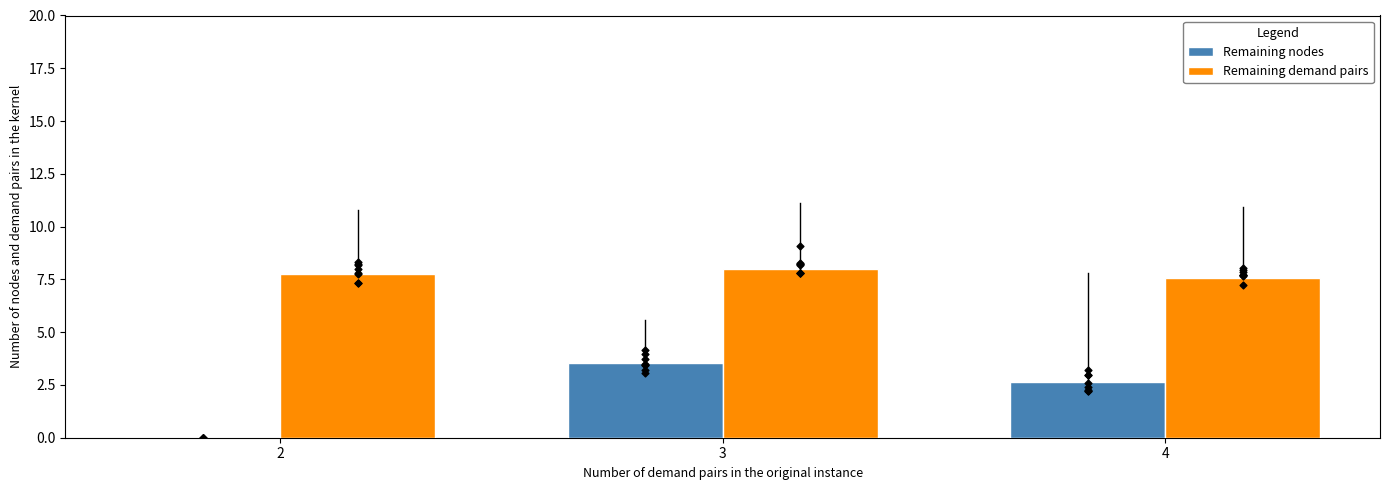

Which series contains the highest Y value?

Remaining demand pairs